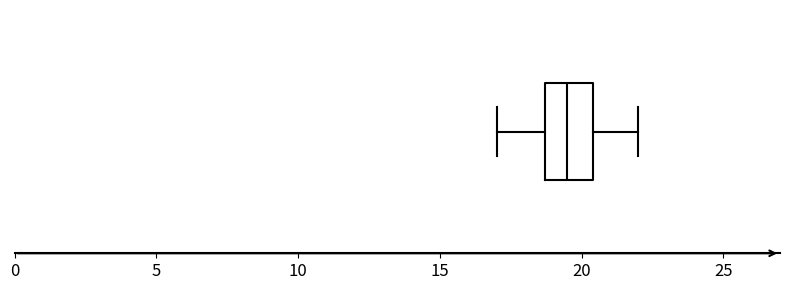

Where does the median line of the box sit on the x-axis? The values are not printed on the chart, so give them approximately, as read against the axis.

19.5